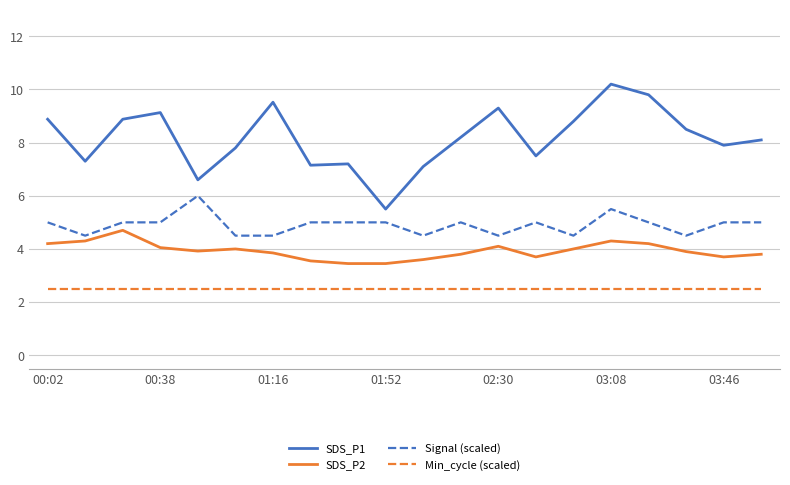

Which series has the largest total across all categories?

SDS_P1